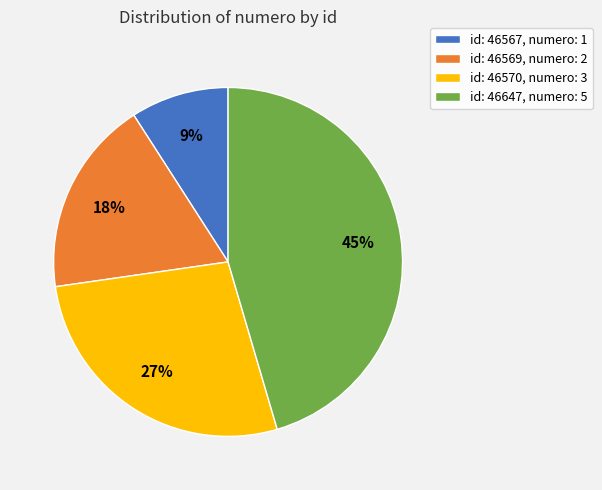

How many slices are in this pie chart?

4